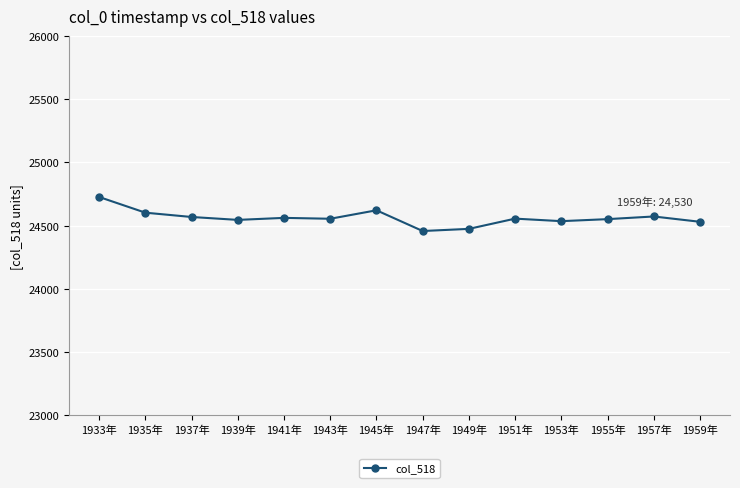

The chart shows a value of 35346 at 1945年. True or false?

False